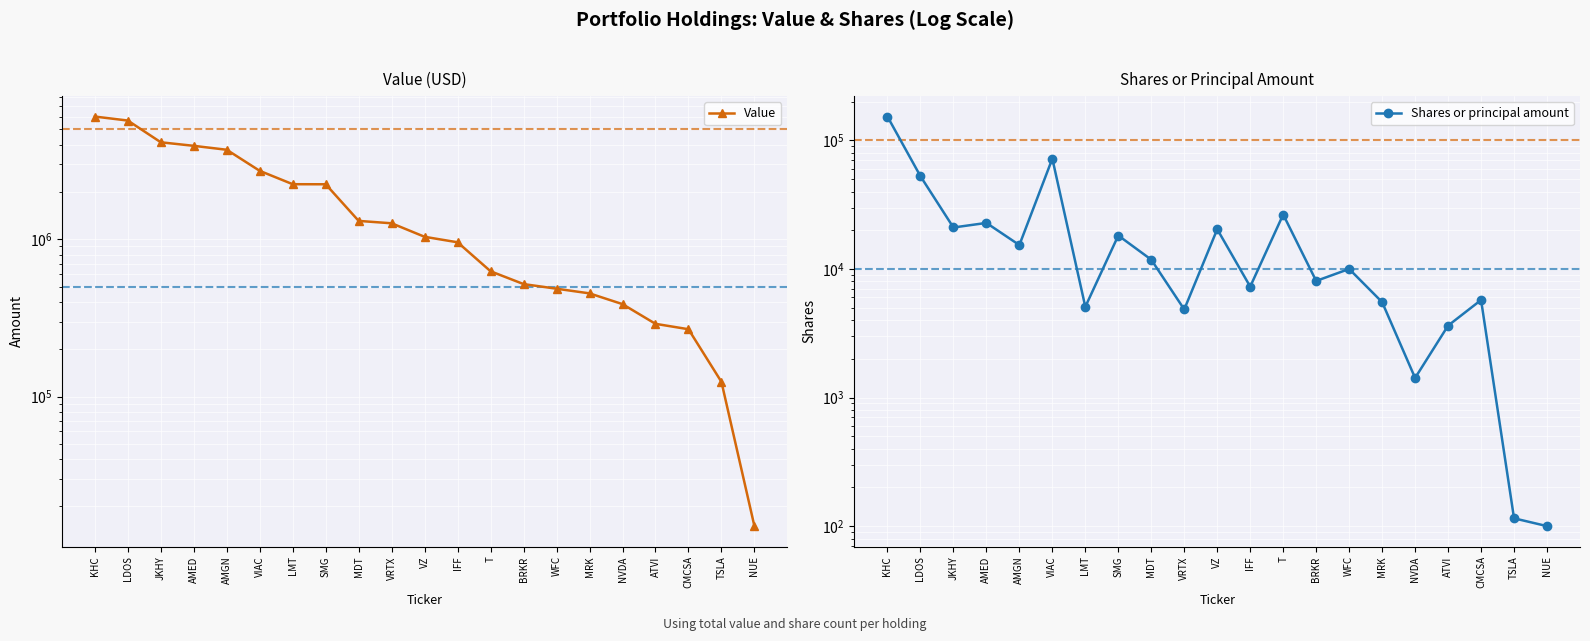

What is the total value across all series at IFF?

964284